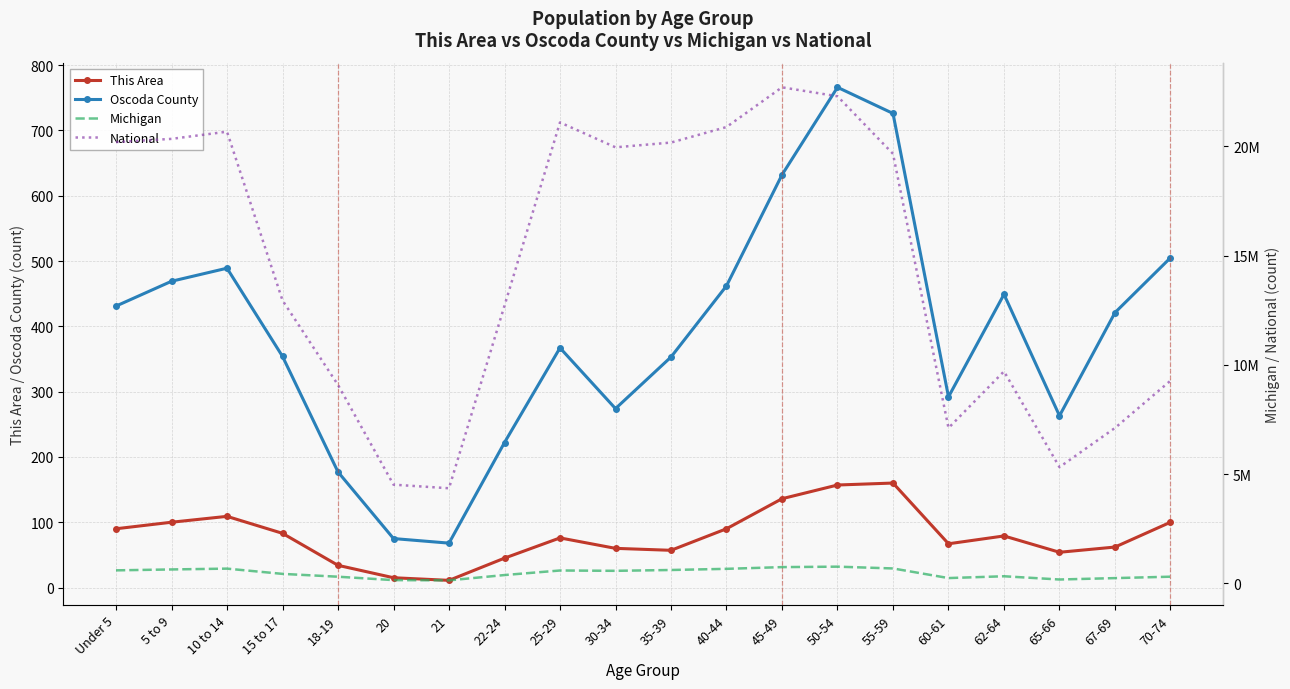

Read the This Area value at 10 to 14, to the nearest 50.

100